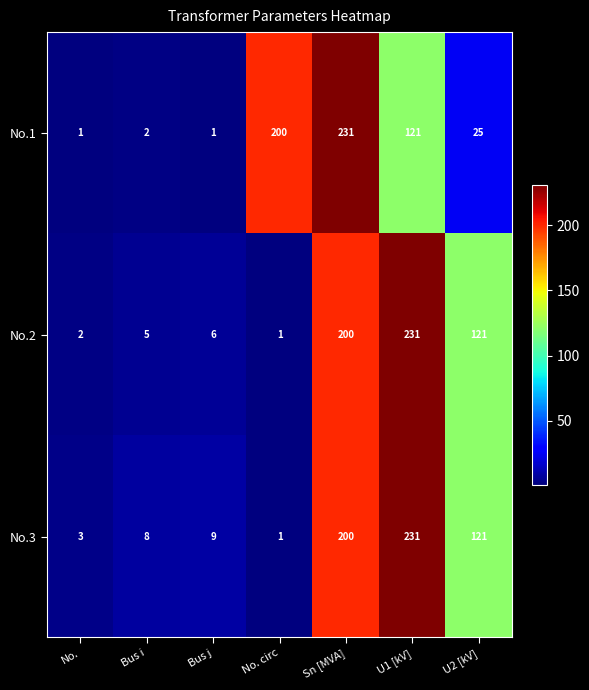

At which label is No.3 closest to 116?

U2 [kV]